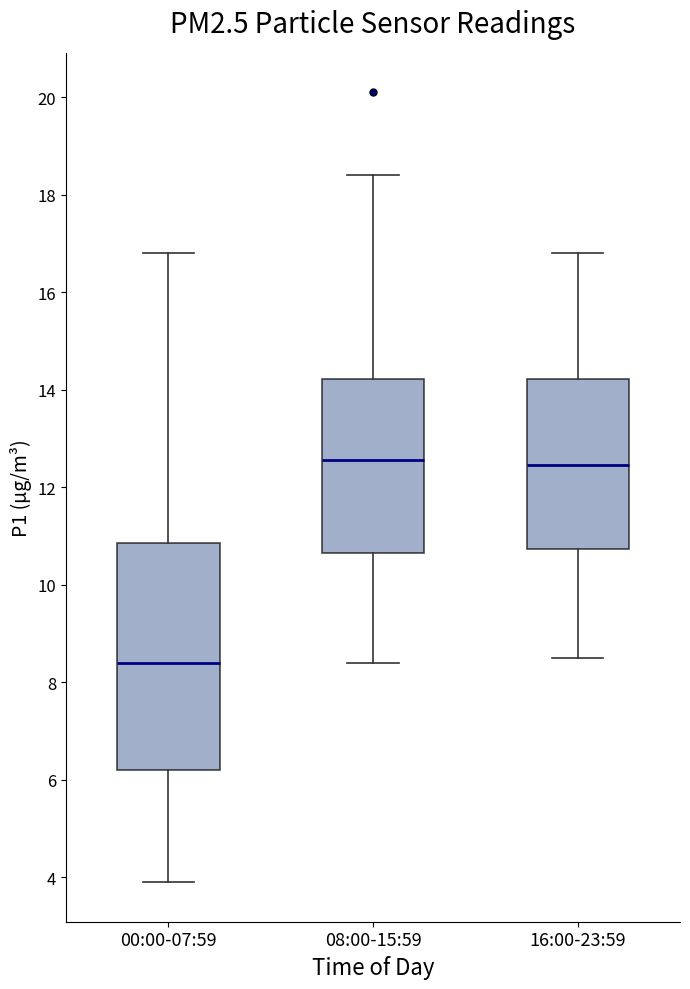

Where is the upper edge of the box for 16:00-23:59 on the y-axis? The values are not printed on the chart, so give them approximately, as read against the axis.

14.2